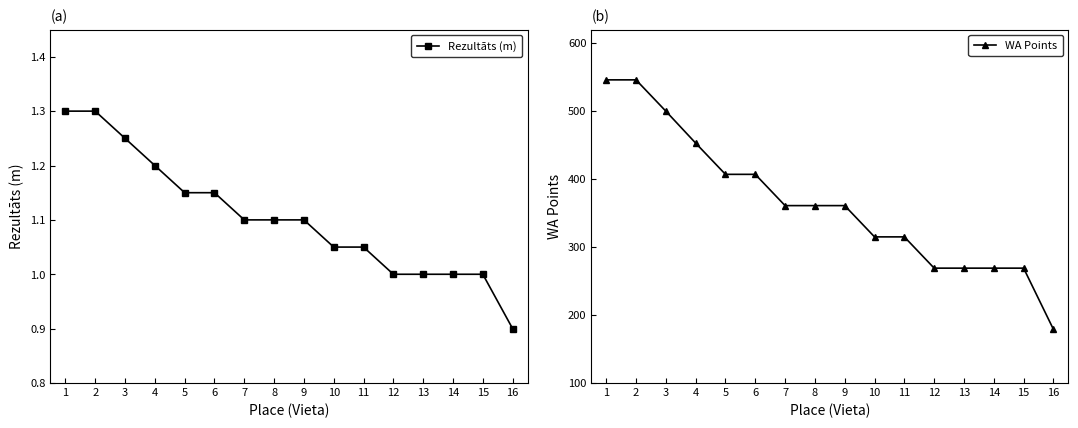

Between 7 and 14, which series saw the biggest shift?

WA Points